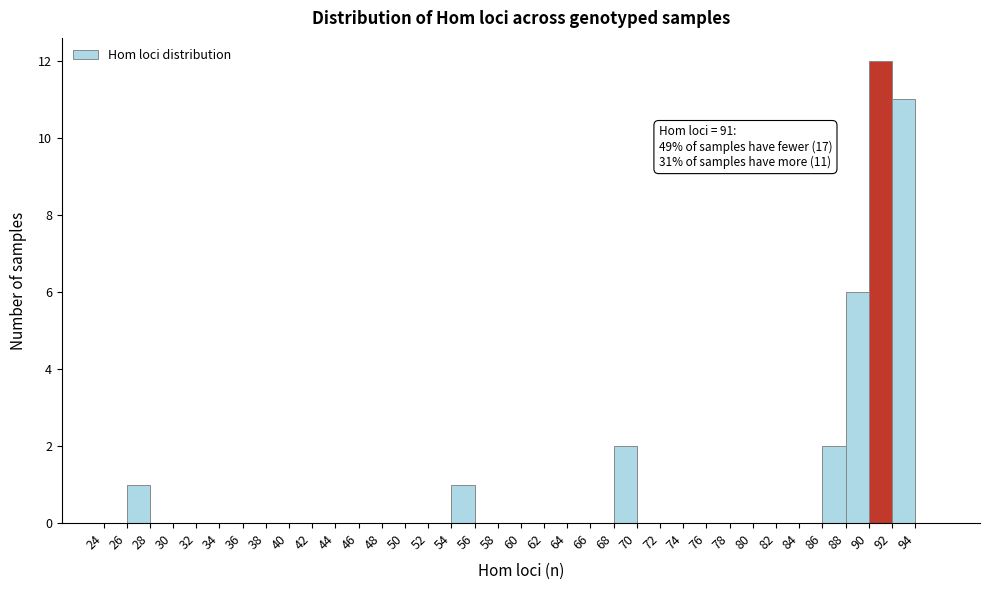

Which range on the x-axis has the tallest bar?

90 to 92